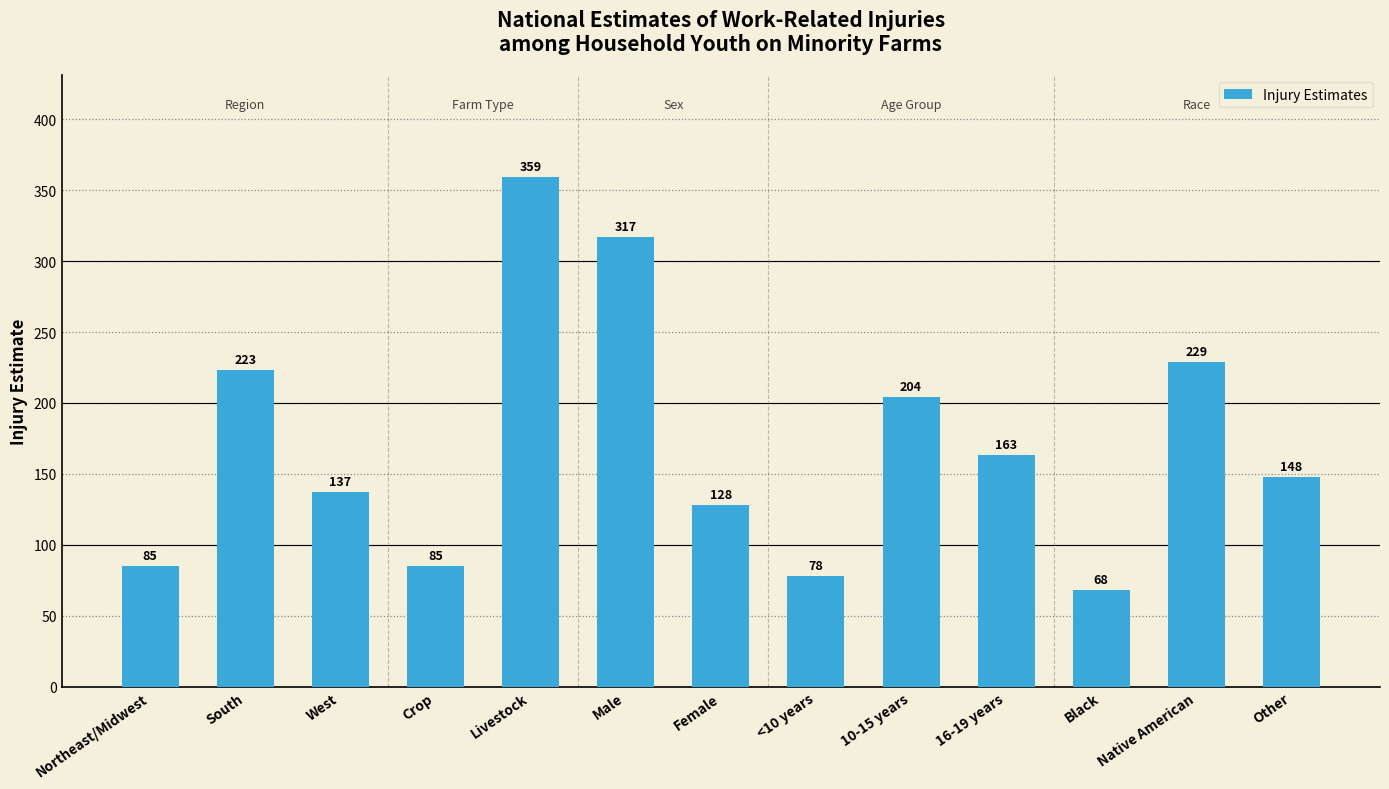

Is it true that the value at Native American is 373?

False